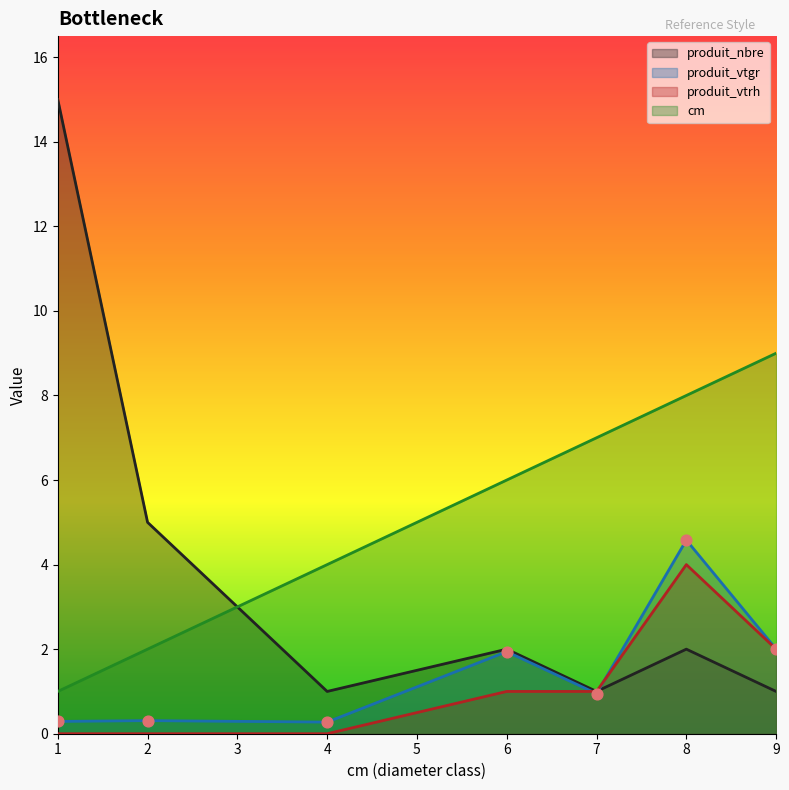

What are all the series names shown in the legend?

produit_nbre, produit_vtgr, produit_vtrh, cm